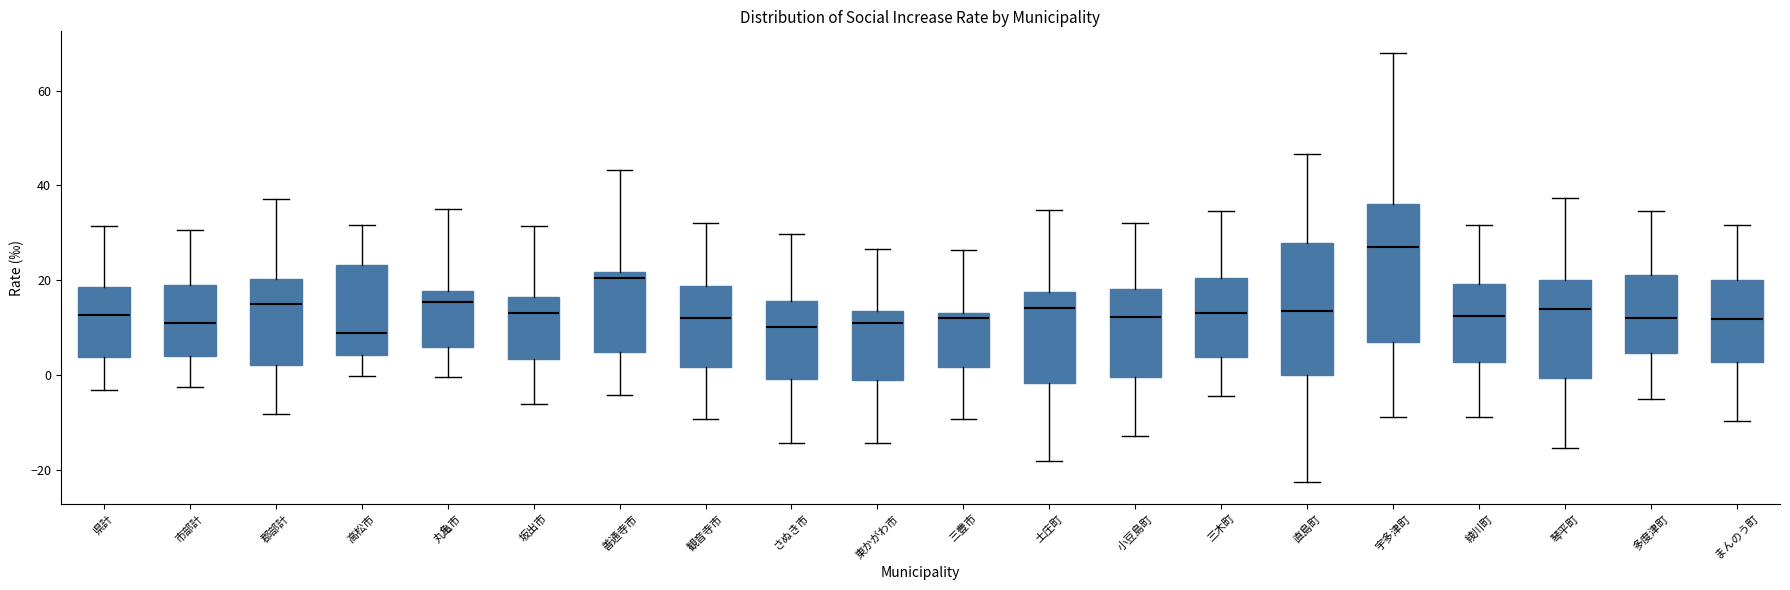

Reading left to right, transcribe this box plot: for each box, give where its median line is, the range the box spans, and where its two whiskers end, as read against the y-axis. The values are not printed on the chart, so give them approximately, as read against the axis.

県計: median 12, box 4 to 18, whiskers -4 to 32
市部計: median 12, box 4 to 20, whiskers -2 to 30
郡部計: median 14, box 2 to 20, whiskers -8 to 38
高松市: median 8, box 4 to 24, whiskers 0 to 32
丸亀市: median 16, box 6 to 18, whiskers 0 to 36
坂出市: median 14, box 4 to 16, whiskers -6 to 32
善通寺市: median 20, box 4 to 22, whiskers -4 to 44
観音寺市: median 12, box 2 to 18, whiskers -10 to 32
さぬき市: median 10, box 0 to 16, whiskers -14 to 30
東かがわ市: median 12, box 0 to 14, whiskers -14 to 26
三豊市: median 12, box 2 to 14, whiskers -10 to 26
土庄町: median 14, box -2 to 18, whiskers -18 to 34
小豆島町: median 12, box 0 to 18, whiskers -12 to 32
三木町: median 14, box 4 to 20, whiskers -4 to 34
直島町: median 14, box 0 to 28, whiskers -22 to 46
宇多津町: median 28, box 6 to 36, whiskers -8 to 68
綾川町: median 12, box 2 to 20, whiskers -8 to 32
琴平町: median 14, box 0 to 20, whiskers -16 to 38
多度津町: median 12, box 4 to 22, whiskers -6 to 34
まんのう町: median 12, box 2 to 20, whiskers -10 to 32